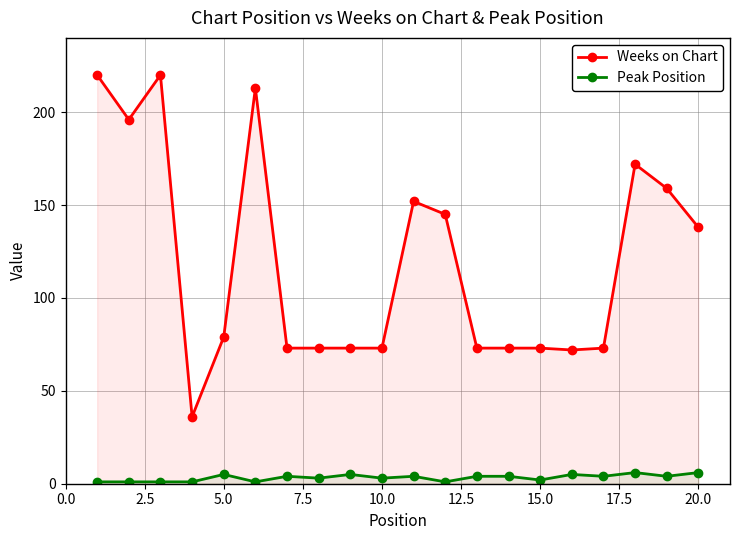

Count the number of categories in the chart.

20